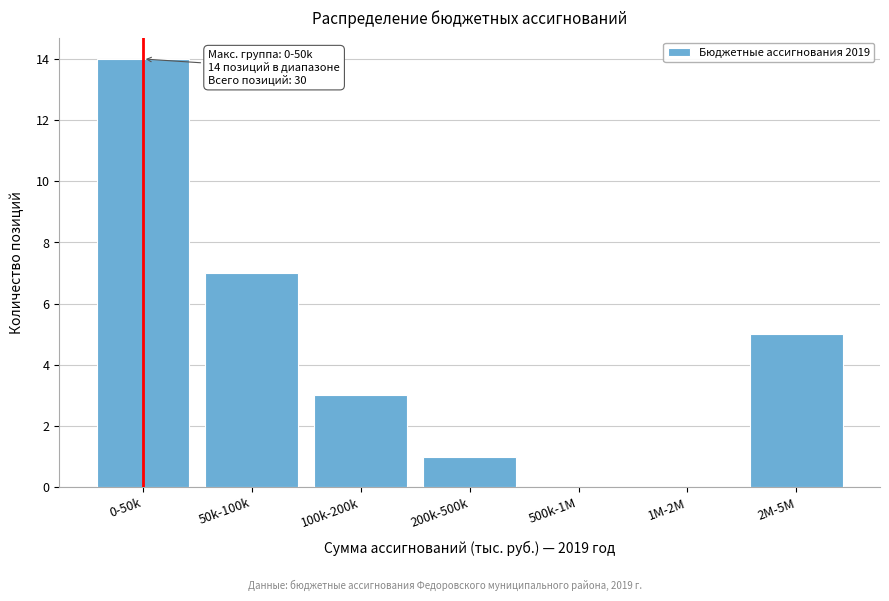

Reading left to right, transcribe all the data shown in this chart.

0-50k=14	50k-100k=7	100k-200k=3	200k-500k=1	500k-1M=0	1M-2M=0	2M-5M=5